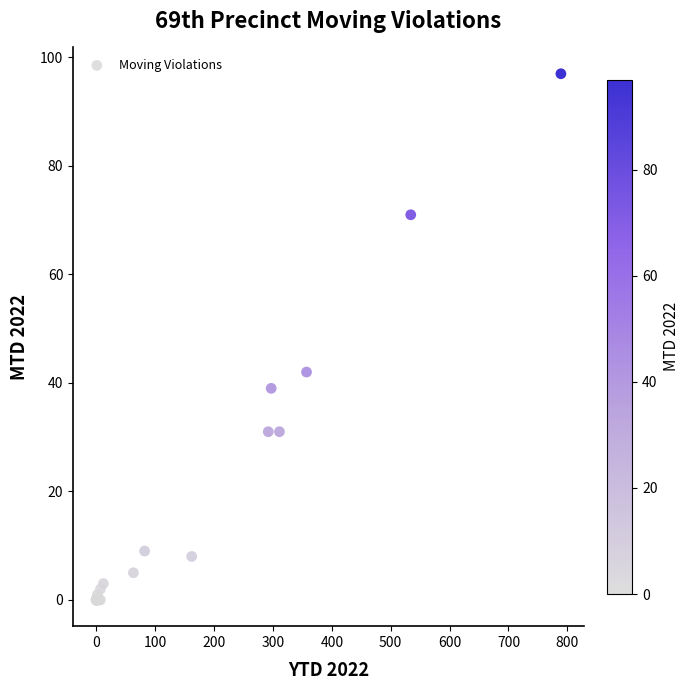

What Y value in the scatter plot is closest to 48?

42